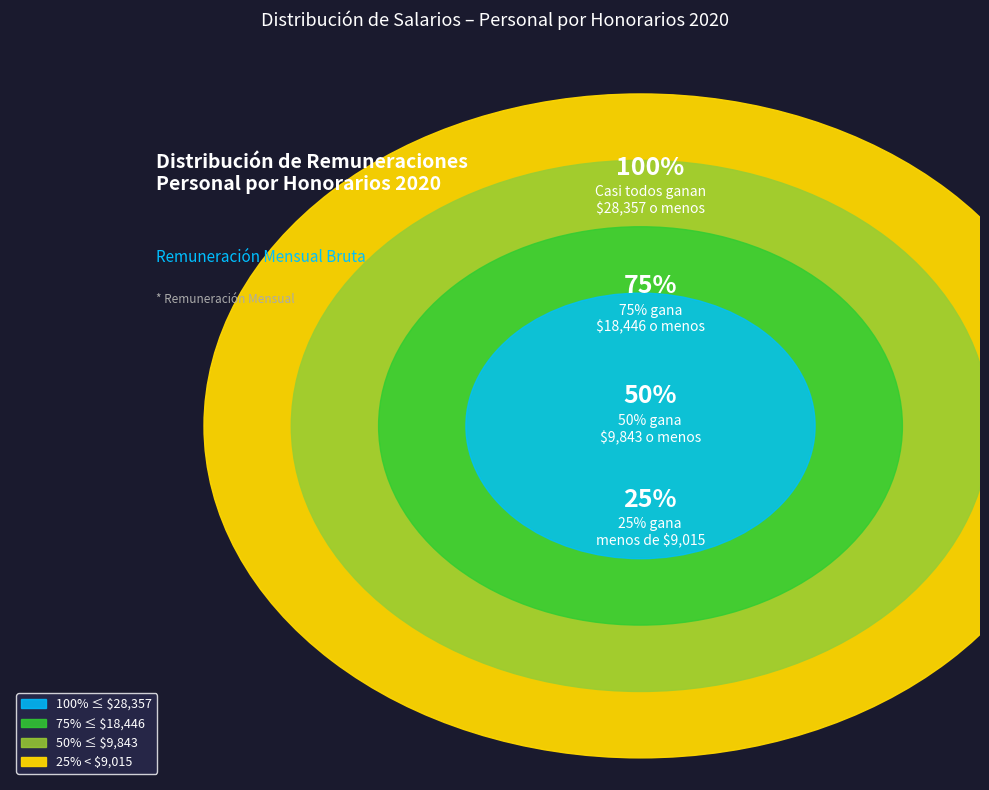

Is there any slice that represents more than half of the pie?

No